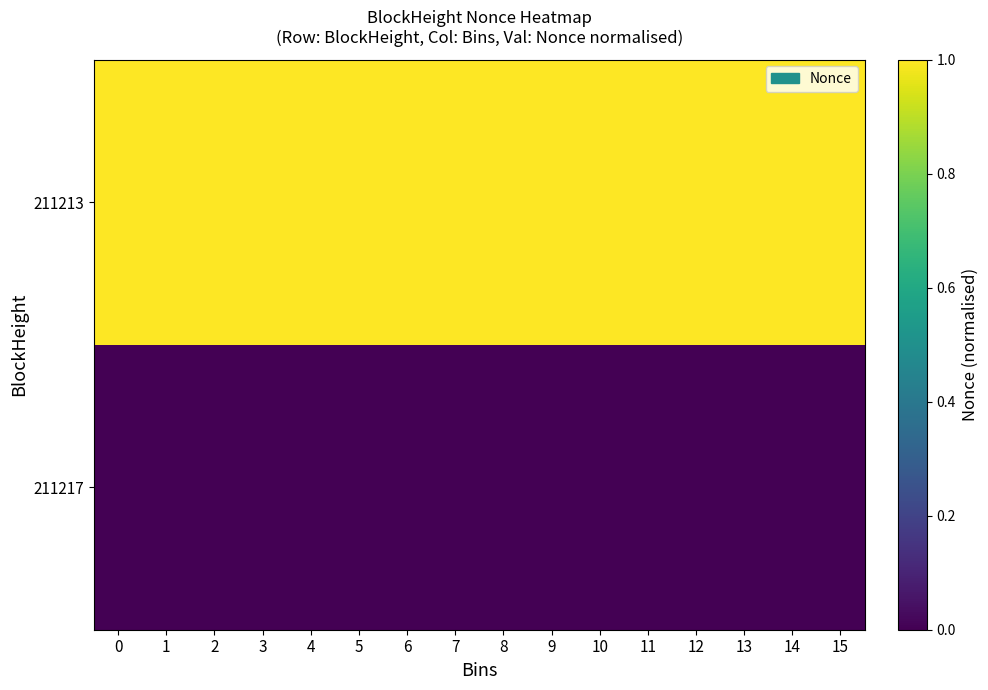

Reading right to left, transcribe all the data shown in this chart.

211217: 15=0	14=0	13=0	12=0	11=0	10=0	9=0	8=0	7=0	6=0	5=0	4=0	3=0	2=0	1=0	0=0
211213: 15=1	14=1	13=1	12=1	11=1	10=1	9=1	8=1	7=1	6=1	5=1	4=1	3=1	2=1	1=1	0=1